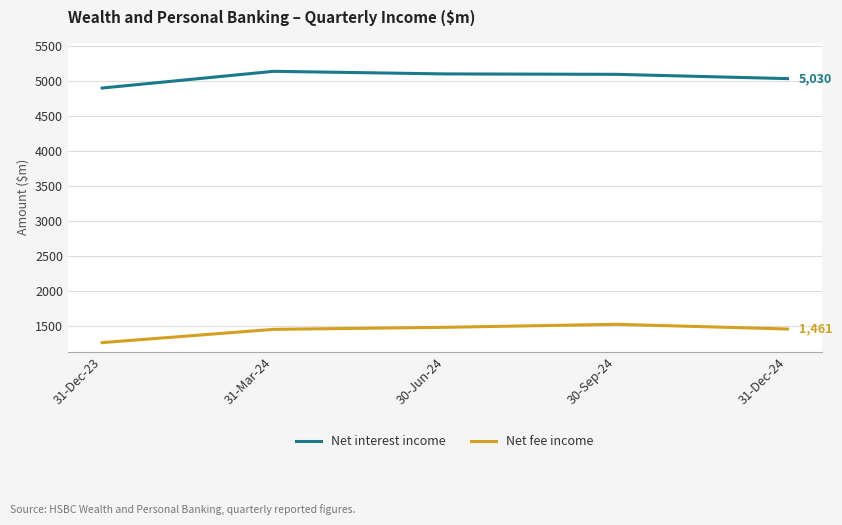

True or false: Net fee income and Net interest income intersect in this chart.

False